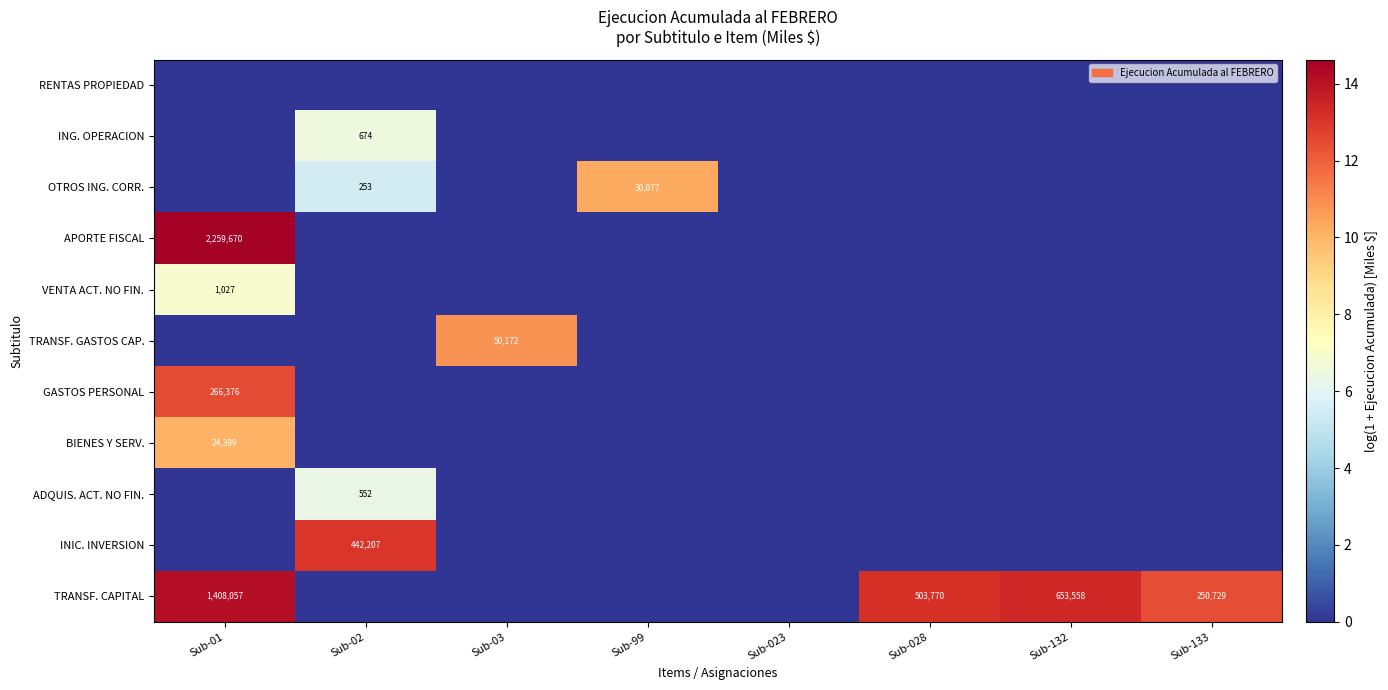

Count the number of categories in the chart.

8